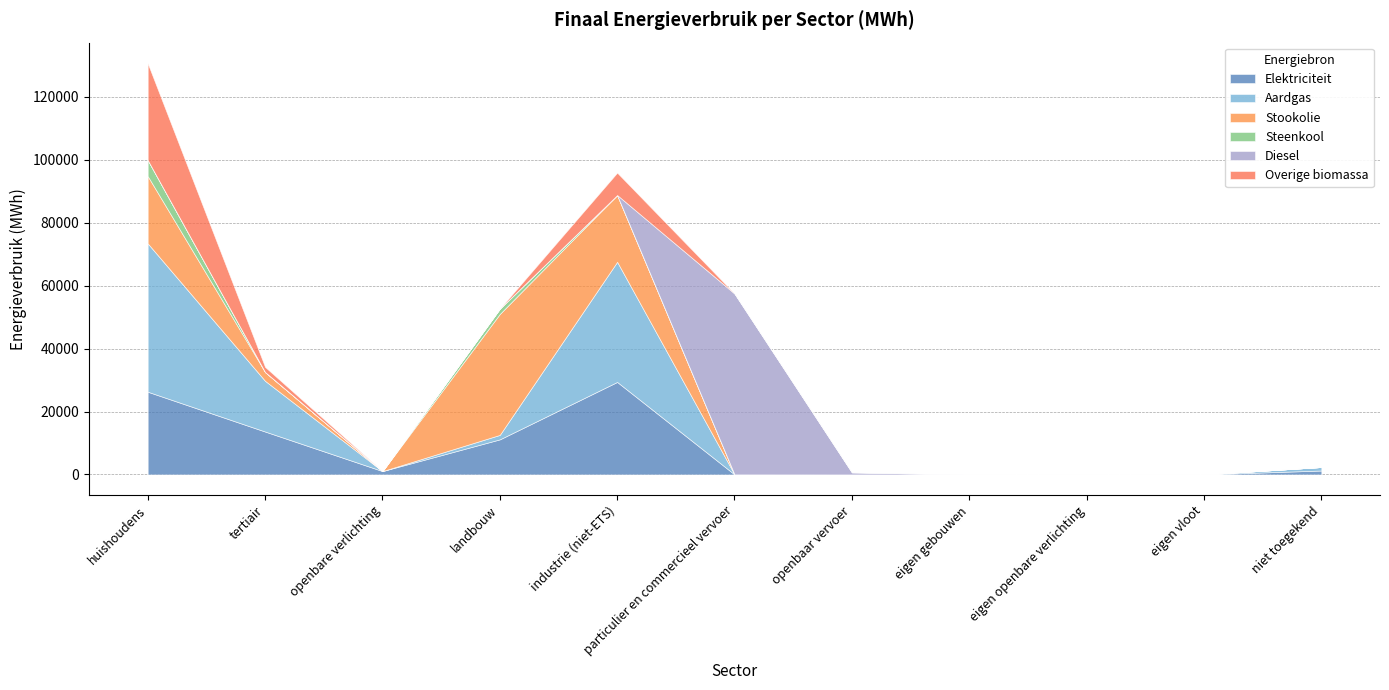

What is the spread (max minus min) of values at openbaar vervoer?

655.8